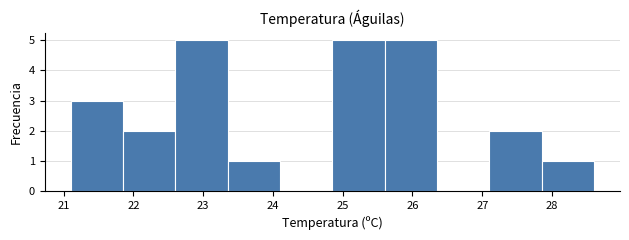

How tall is the bar that spans 27.10 to 27.85 on the x-axis? Neither the bar edges nor the heights are printed on the chart, so give them approximately, as read against the axes.

2